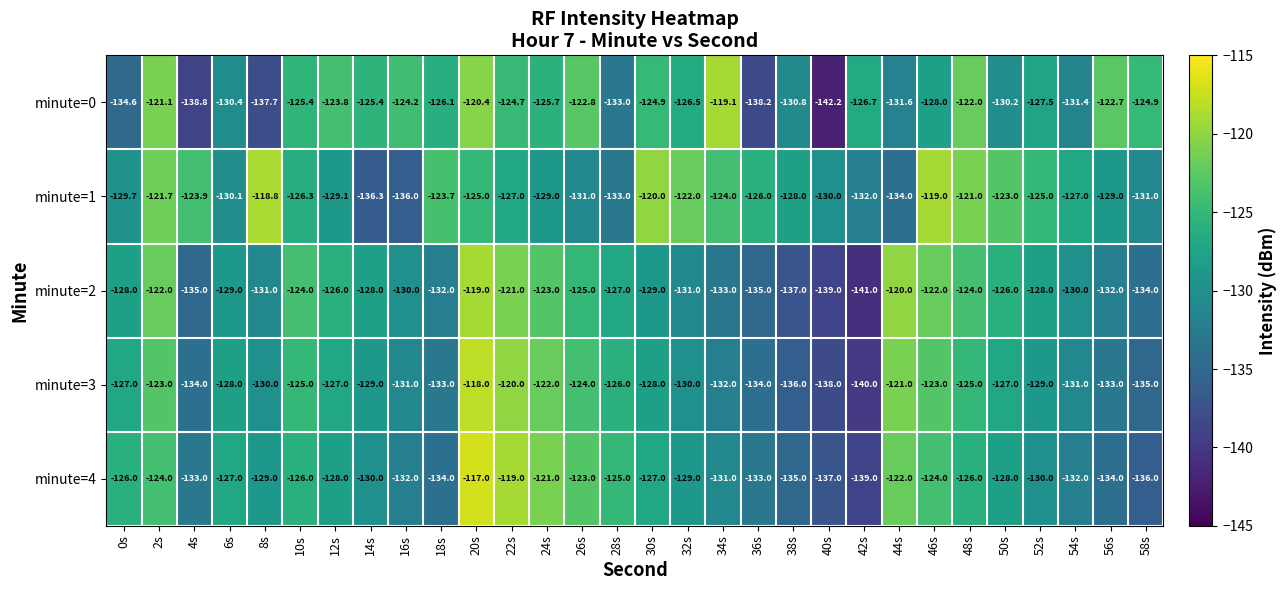

What is the difference between the minute=3 values at 48s and 50s?

2.0